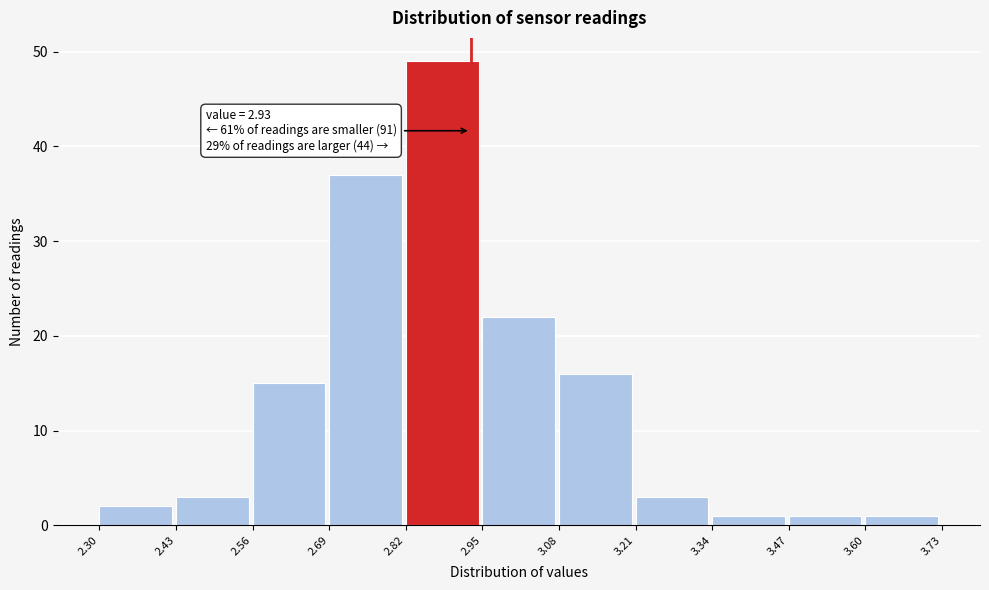

Over which range of the x-axis is the bar tallest?

2.82 to 2.95